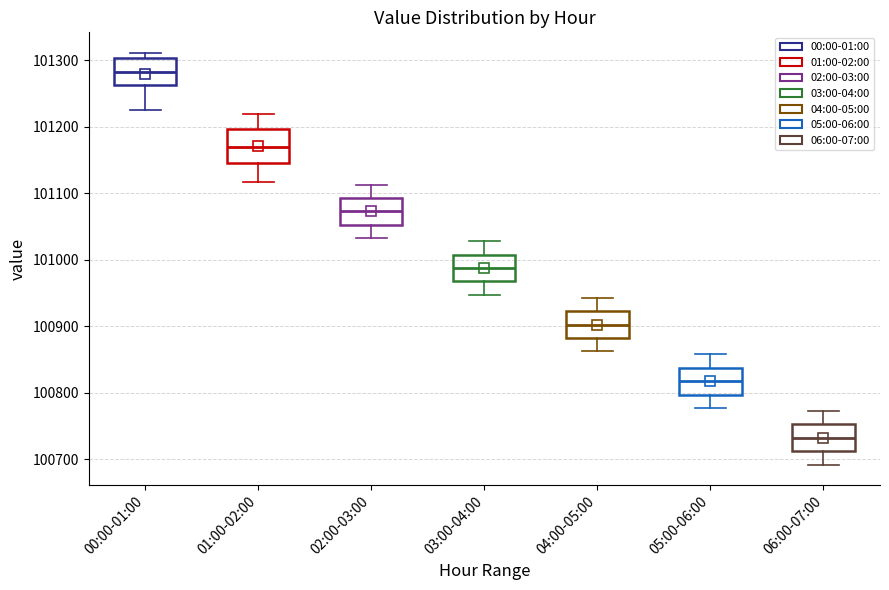

Reading left to right, transcribe this box plot: for each box, give where its median line is, the range the box spans, and where its two whiskers end, as read against the y-axis. The values are not printed on the chart, so give them approximately, as read against the axis.

00:00-01:00: median 101280, box 101260 to 101300, whiskers 101230 to 101310
01:00-02:00: median 101170, box 101150 to 101200, whiskers 101120 to 101220
02:00-03:00: median 101070, box 101050 to 101090, whiskers 101030 to 101110
03:00-04:00: median 100990, box 100970 to 101010, whiskers 100950 to 101030
04:00-05:00: median 100900, box 100880 to 100920, whiskers 100860 to 100940
05:00-06:00: median 100820, box 100800 to 100840, whiskers 100780 to 100860
06:00-07:00: median 100730, box 100710 to 100750, whiskers 100690 to 100770